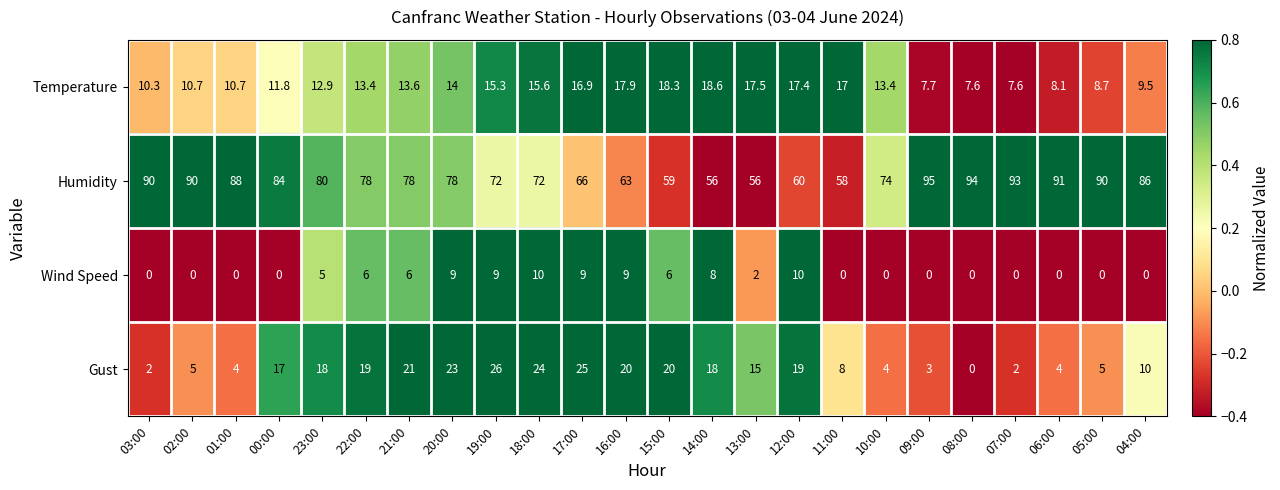

At which category does the chart reach its peak across all series?

09:00